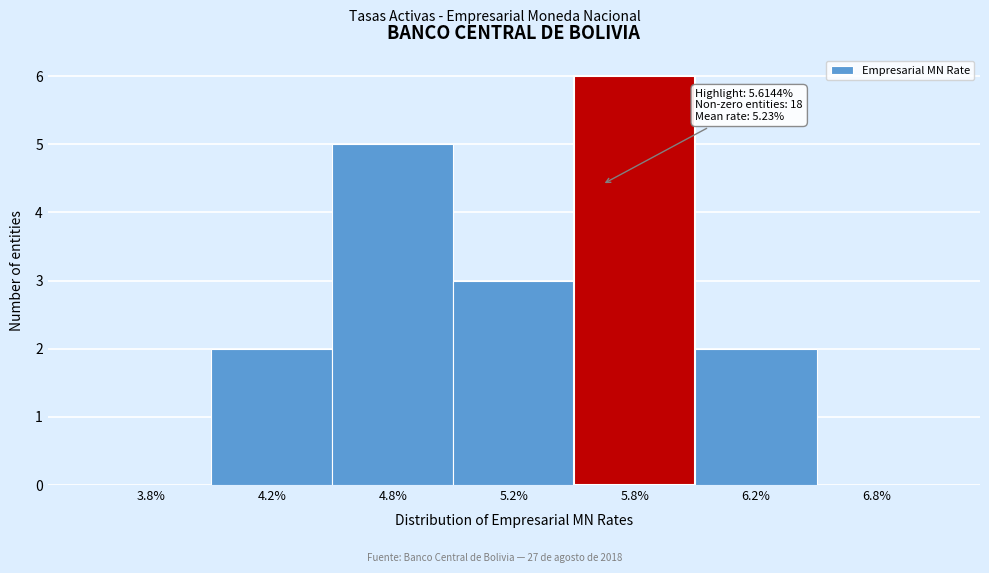

Reading left to right, list all the values displayed in this chart.

3.8%=0	4.2%=2	4.8%=5	5.2%=3	5.8%=6	6.2%=2	6.8%=0